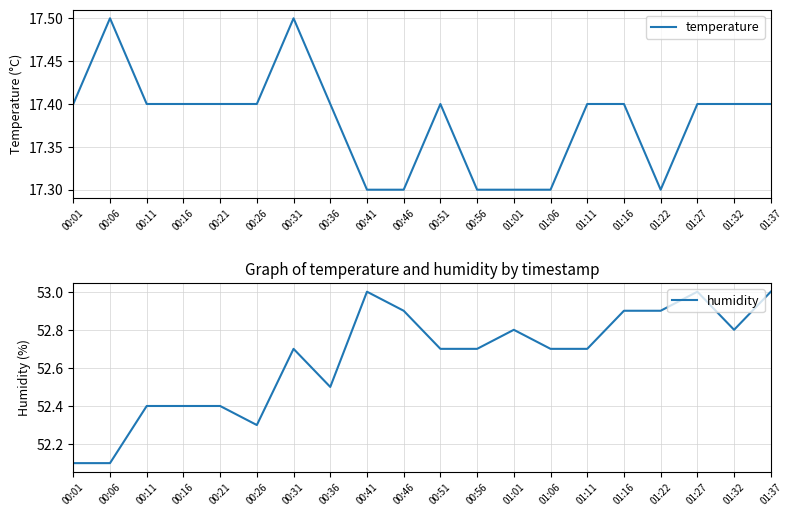

What is the minimum value for humidity?

52.1